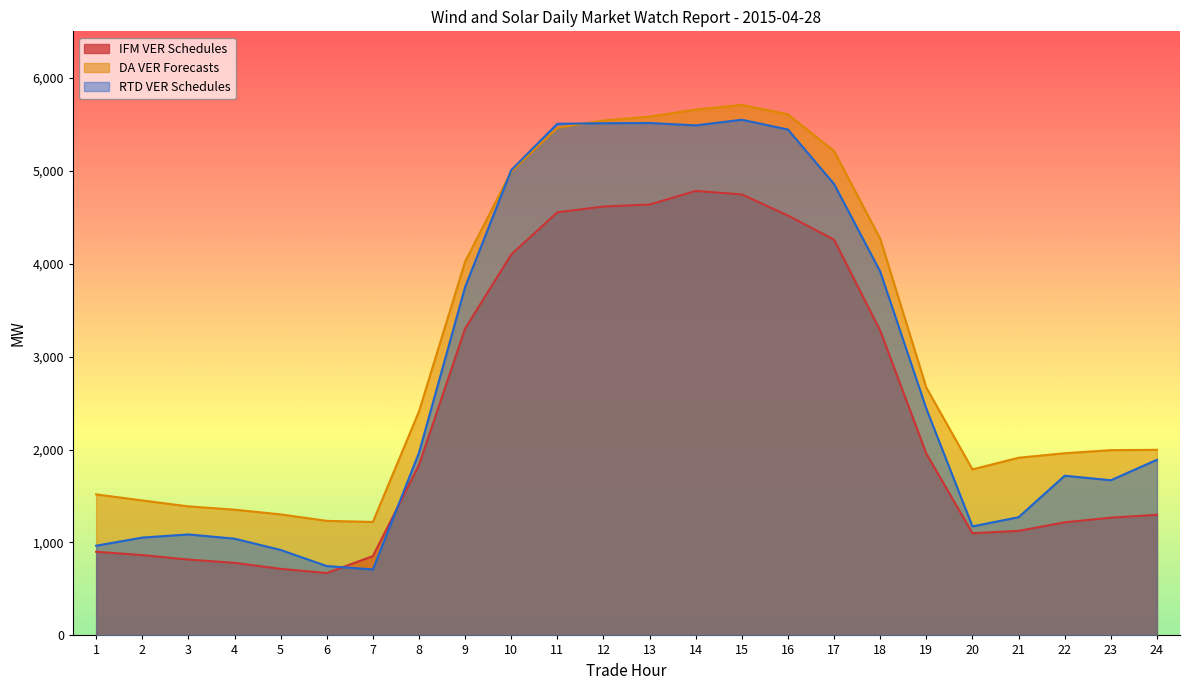

At 22, list the series in order from largest to smallest.

DA VER Forecasts, RTD VER Schedules, IFM VER Schedules